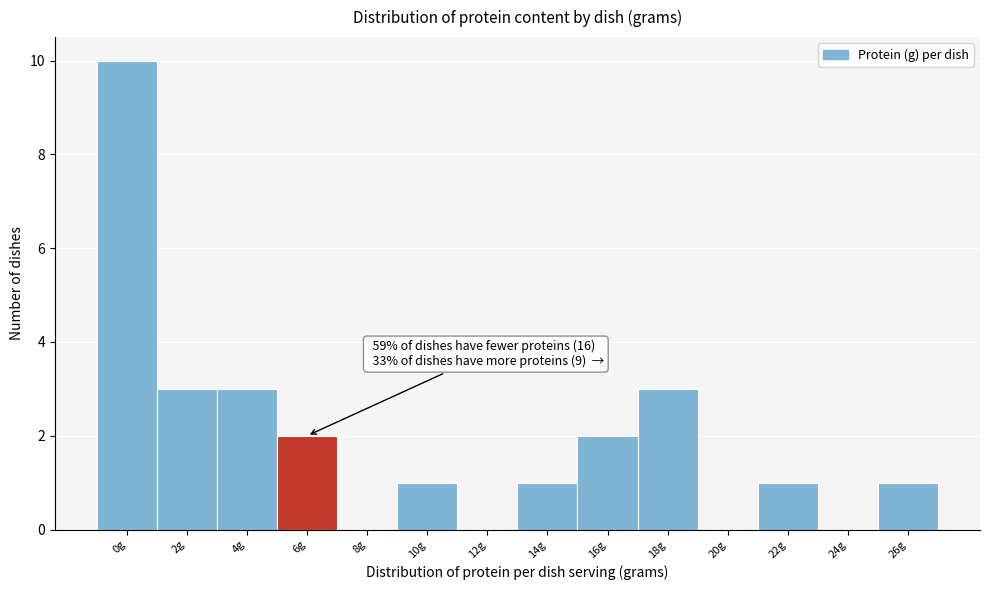

Reading left to right, list all the values displayed in this chart.

0g=10	2g=3	4g=3	6g=2	8g=0	10g=1	12g=0	14g=1	16g=2	18g=3	20g=0	22g=1	24g=0	26g=1